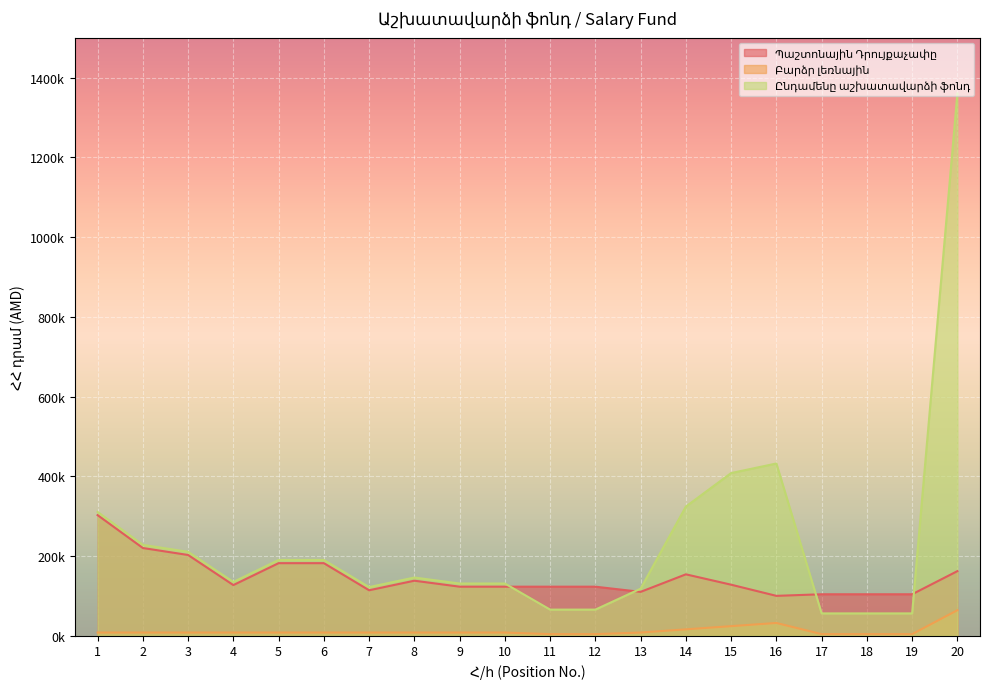

What is the difference between the second highest and second lowest values in the Բարձր լեռնային series?

28000